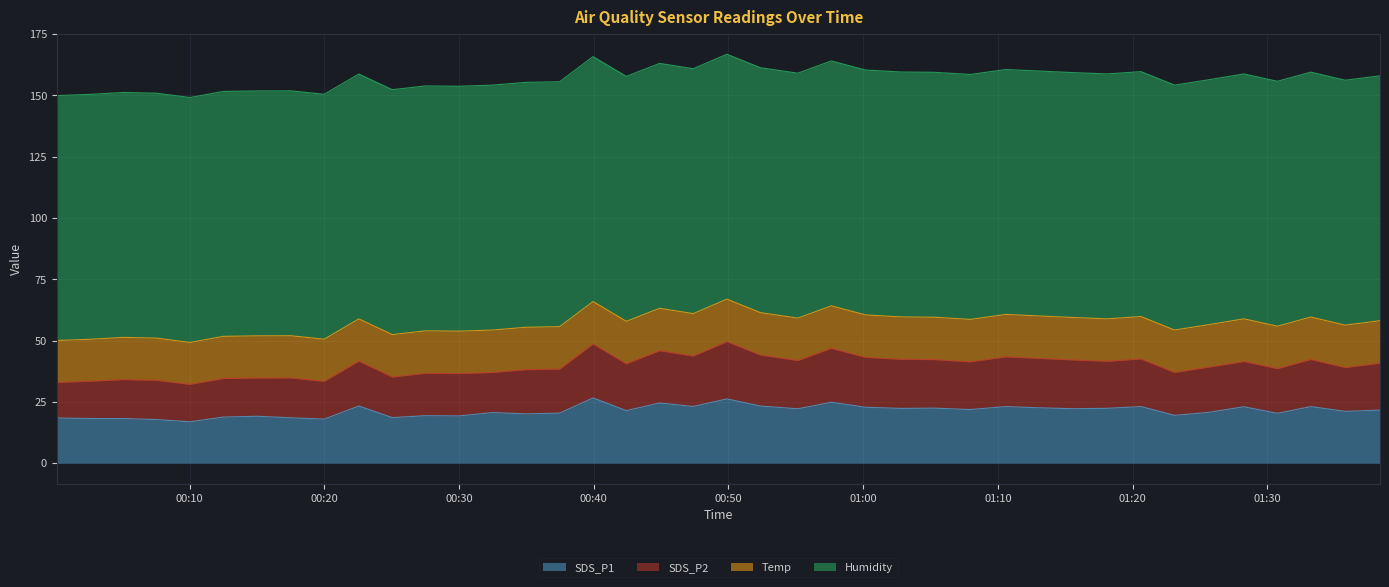

How many interior local valleys does the SDS_P2 series have?

12